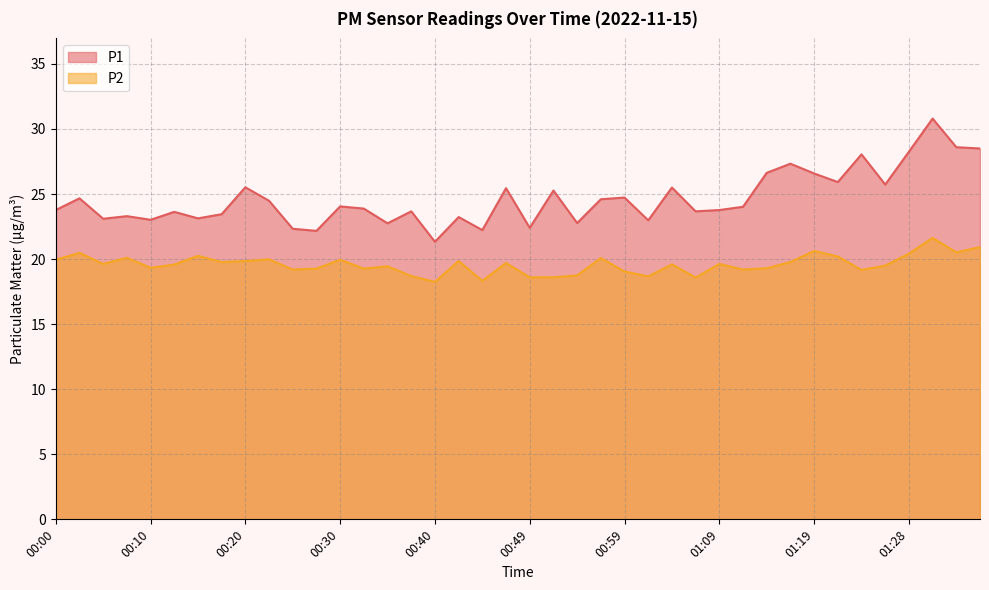

True or false: P2 and P1 intersect in this chart.

False